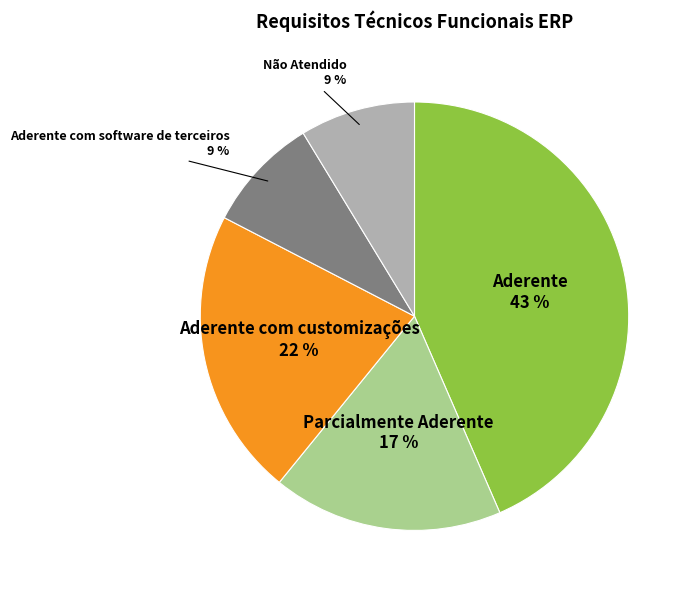

Is there any slice that represents more than half of the pie?

No